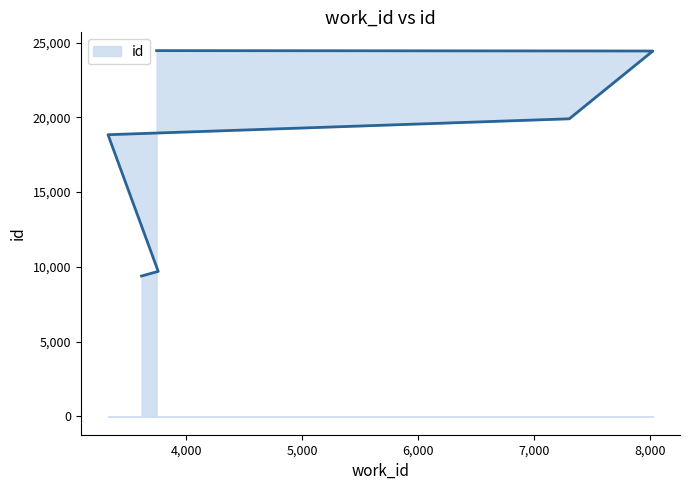

What is the difference between the maximum and second lowest values?

15059